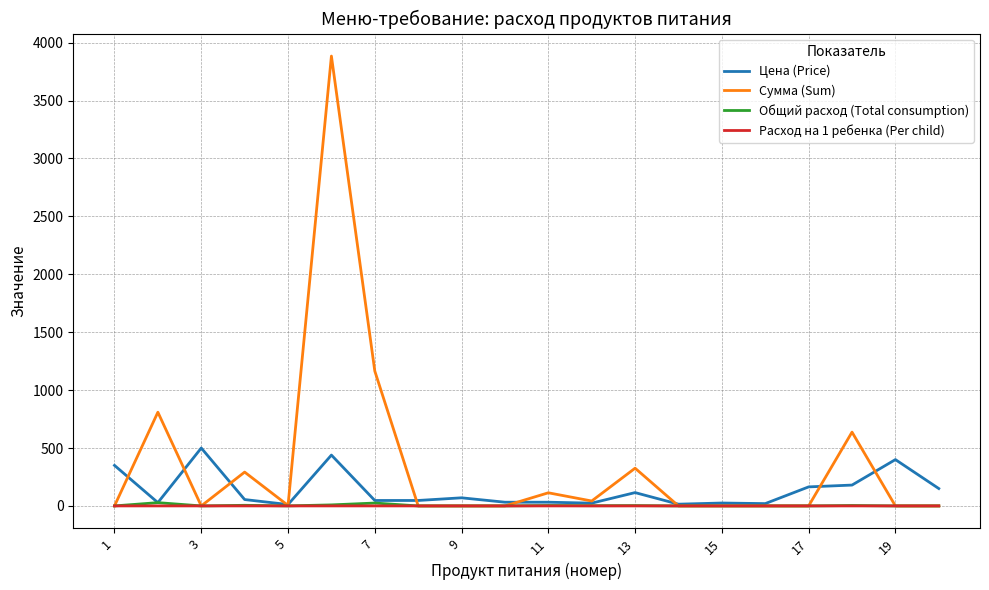

Does the chart have visible grid lines?

Yes